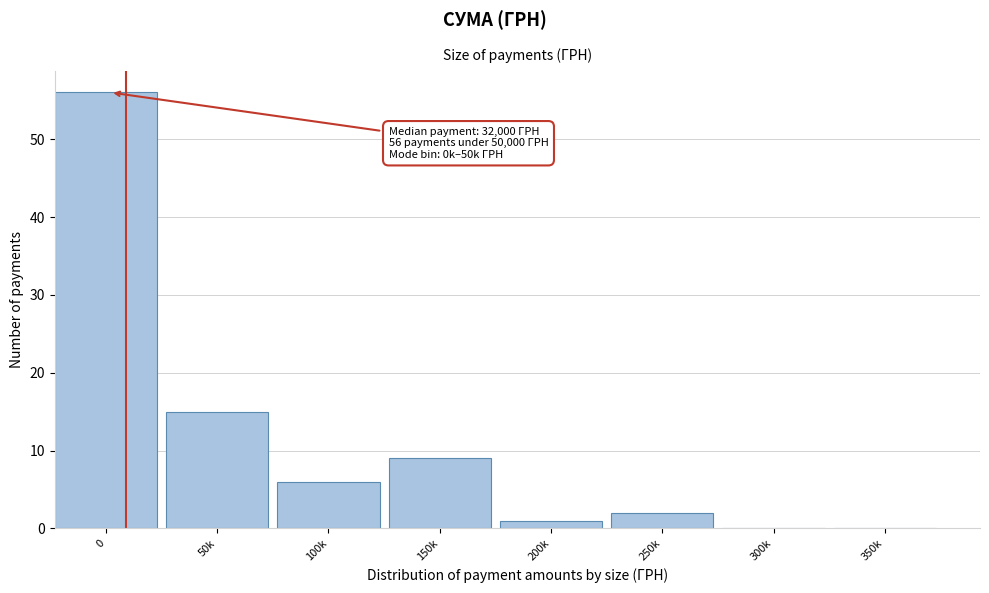

Reading right to left, extract all data points from this chart.

350k=0	300k=0	250k=2	200k=1	150k=9	100k=6	50k=15	0=56